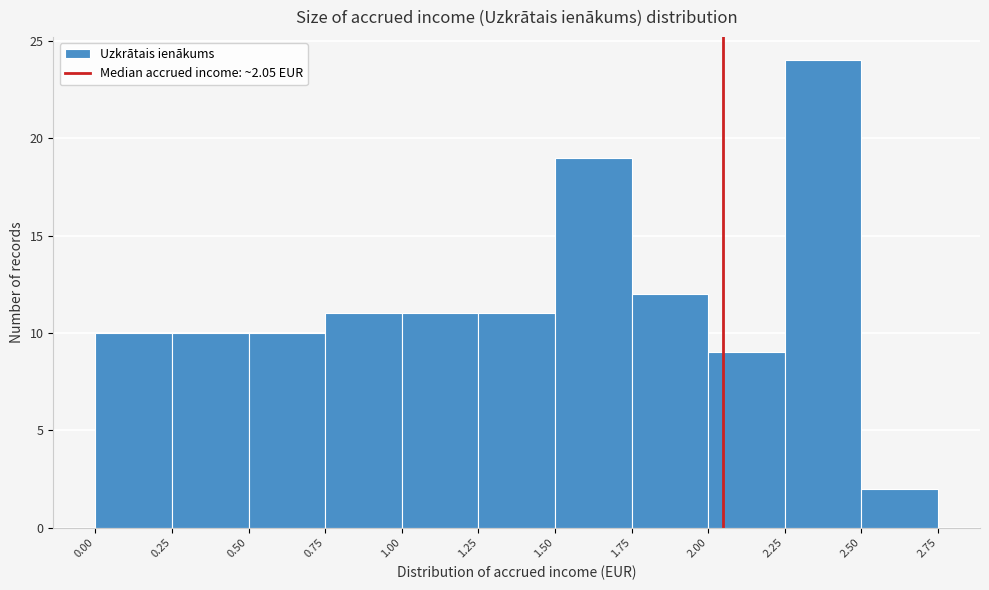

Over which range of the x-axis is the bar tallest?

2.25 to 2.50